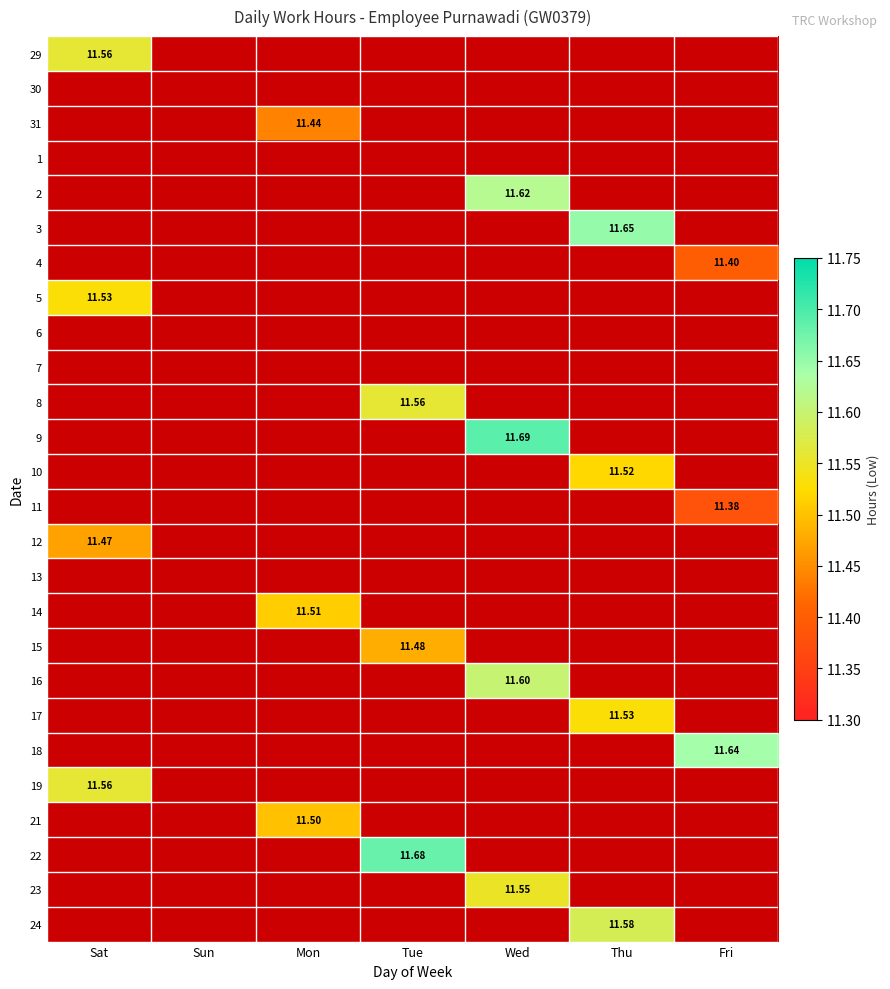

Between Thu and Mon, which is larger?

Mon